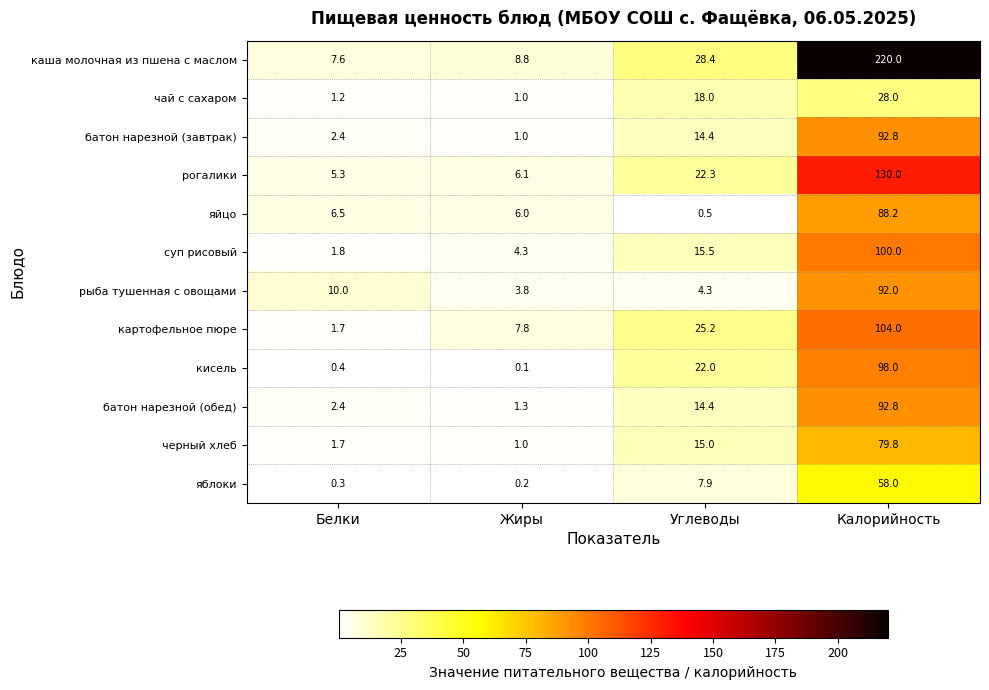

Rank the categories by каша молочная из пшена с маслом value from lowest to highest.

Белки, Жиры, Углеводы, Калорийность